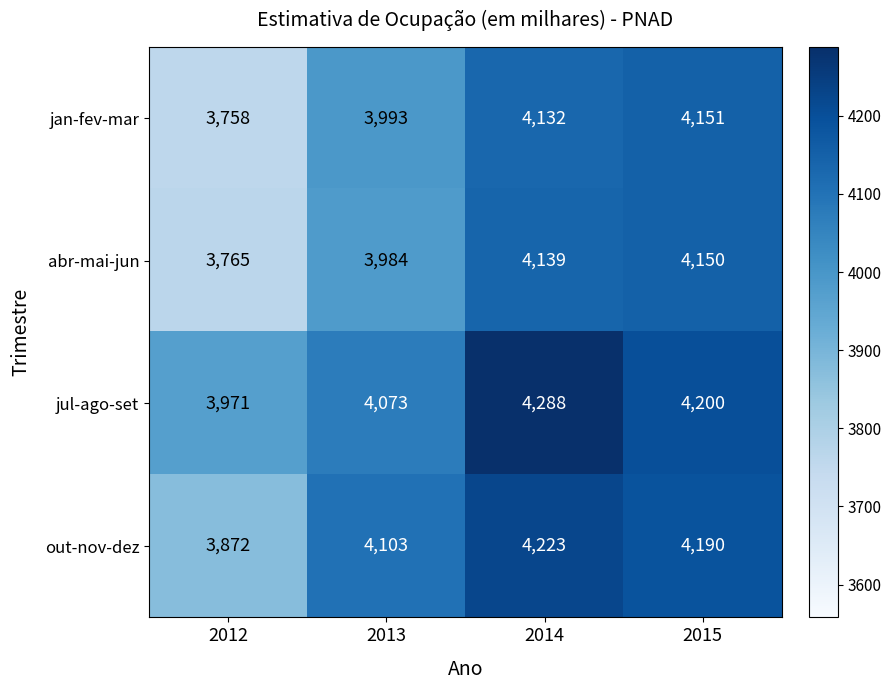

Which label corresponds to the smallest value in the chart?

2012